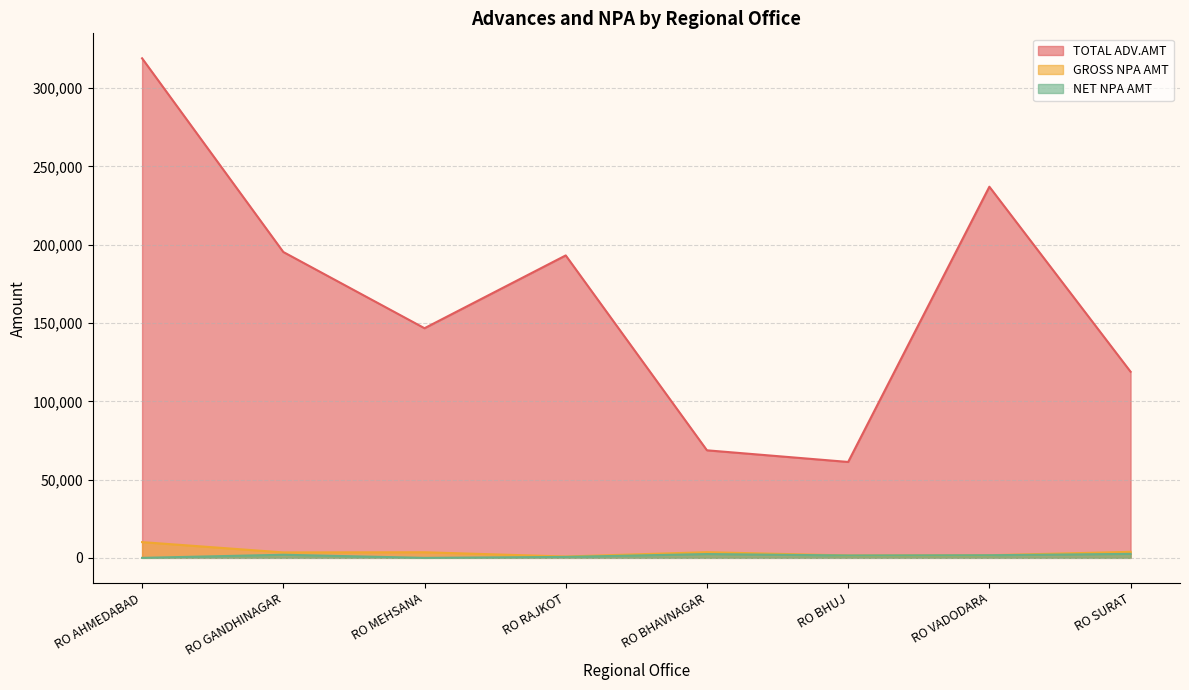

The value of GROSS NPA AMT at RO GANDHINAGAR is 3478.0. True or false?

True